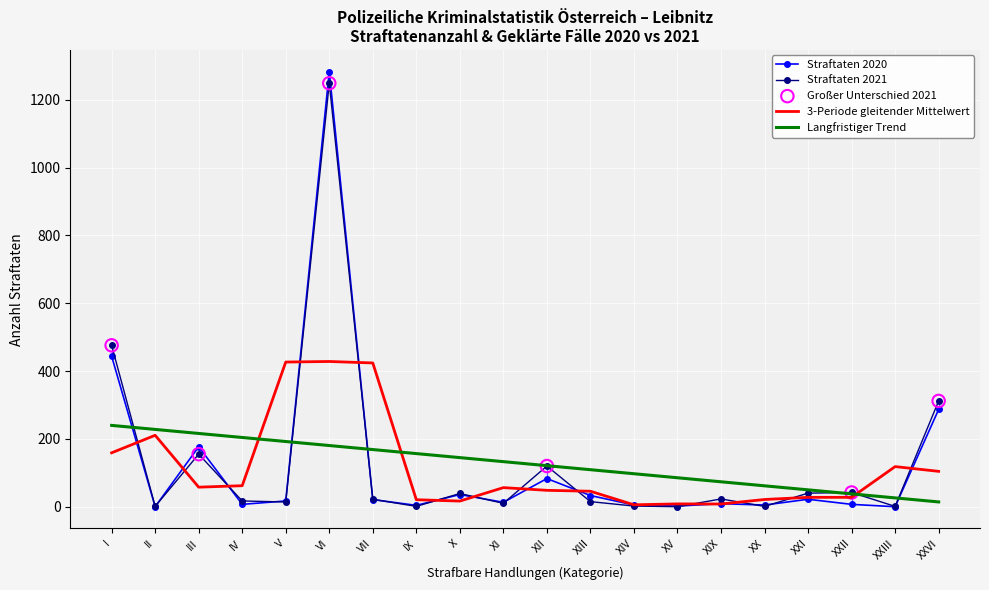

Which series contains the highest Y value?

Straftaten 2020